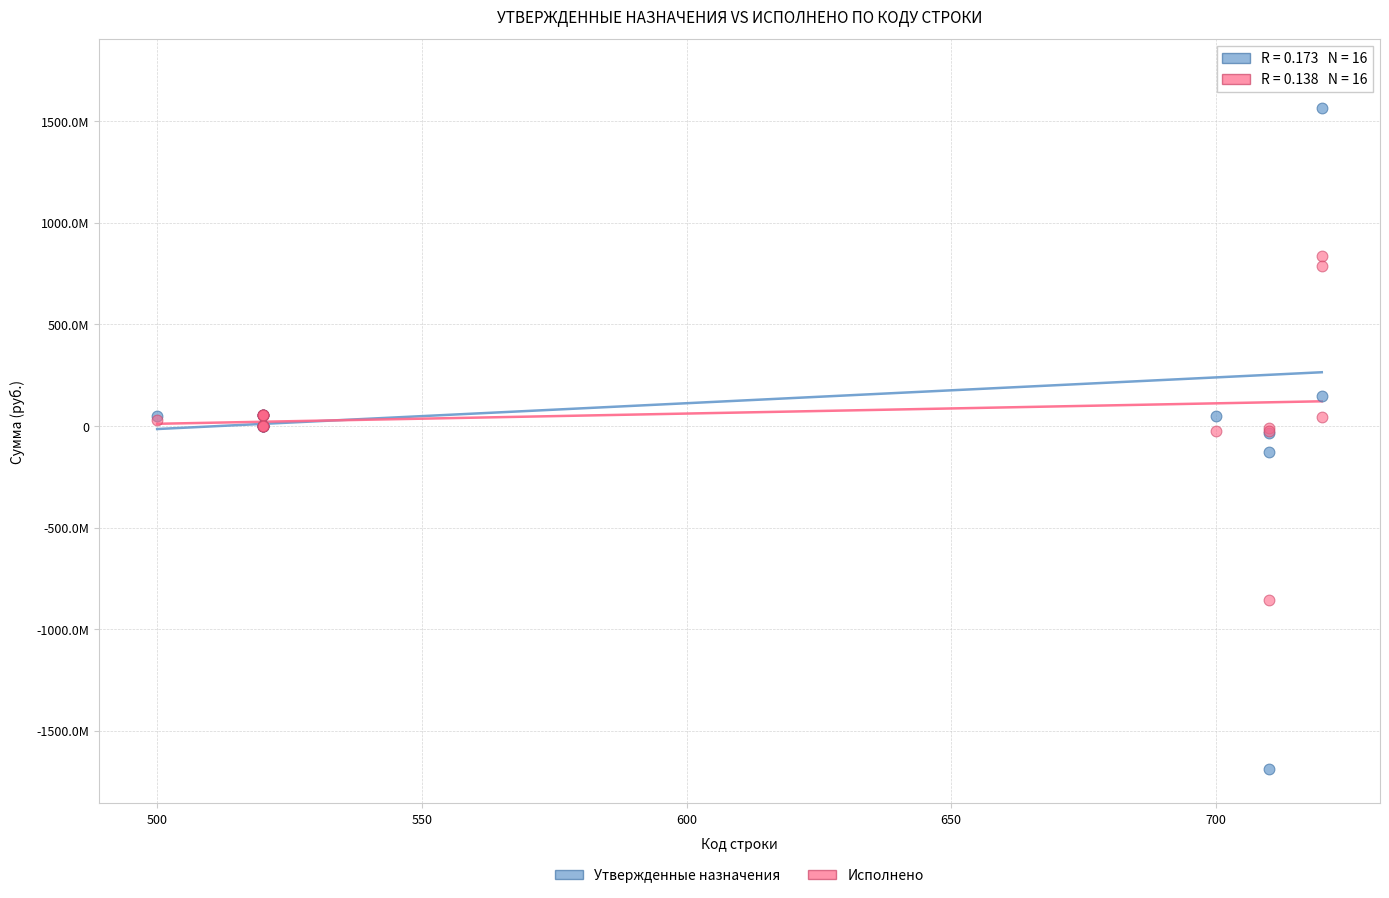

Which series reaches the minimum Y coordinate?

Утвержденные назначения